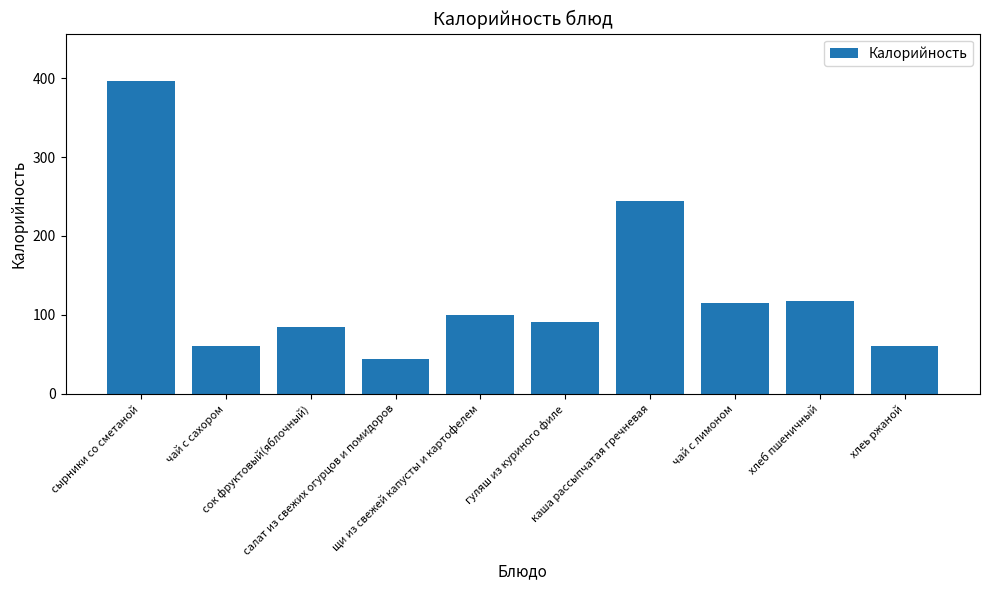

What is the difference between the maximum and minimum values?

352.3